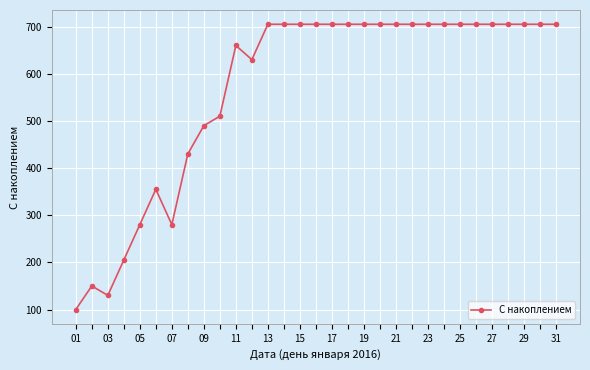

Is this an area chart (filled region under the line)?

No